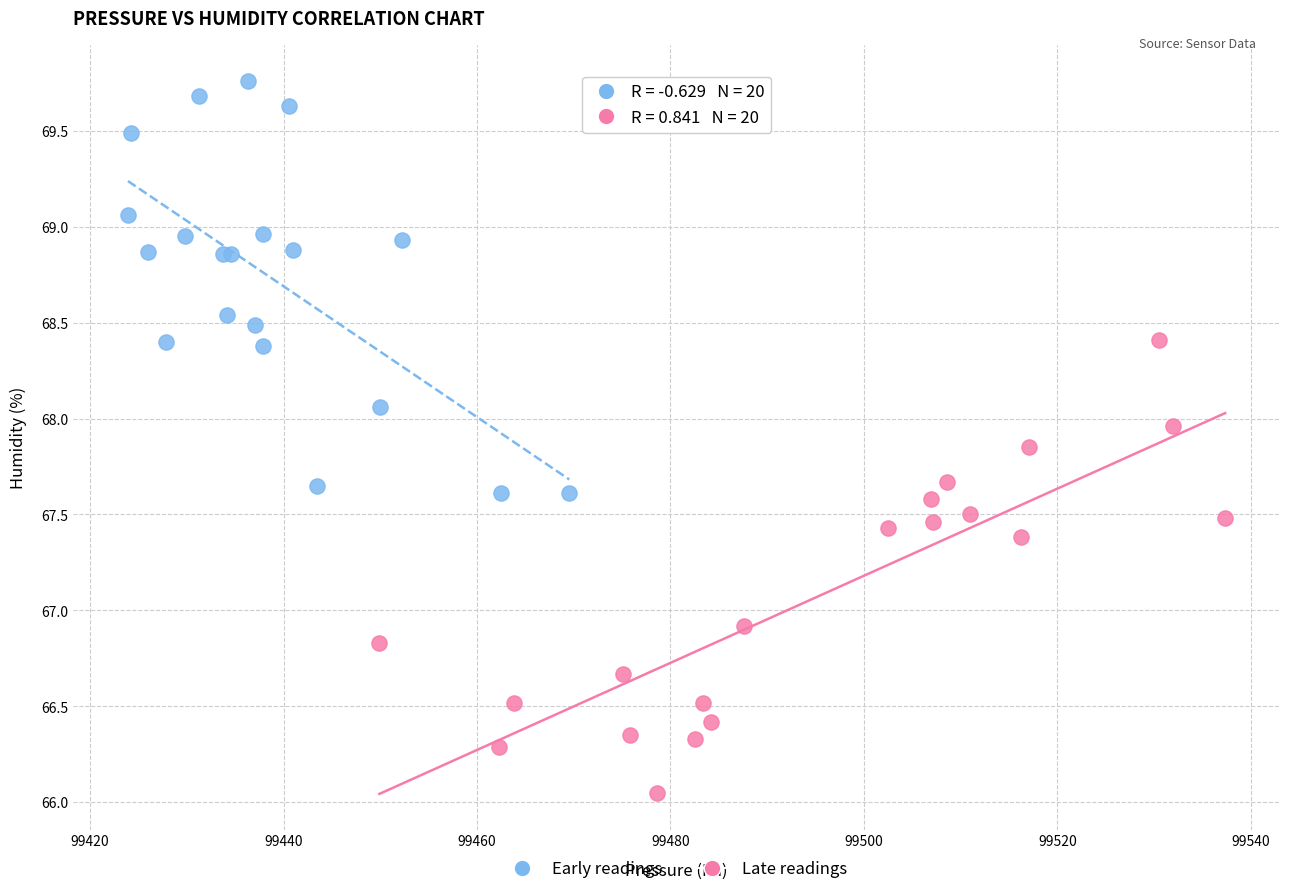

Which series contains the lowest Y value?

Late readings